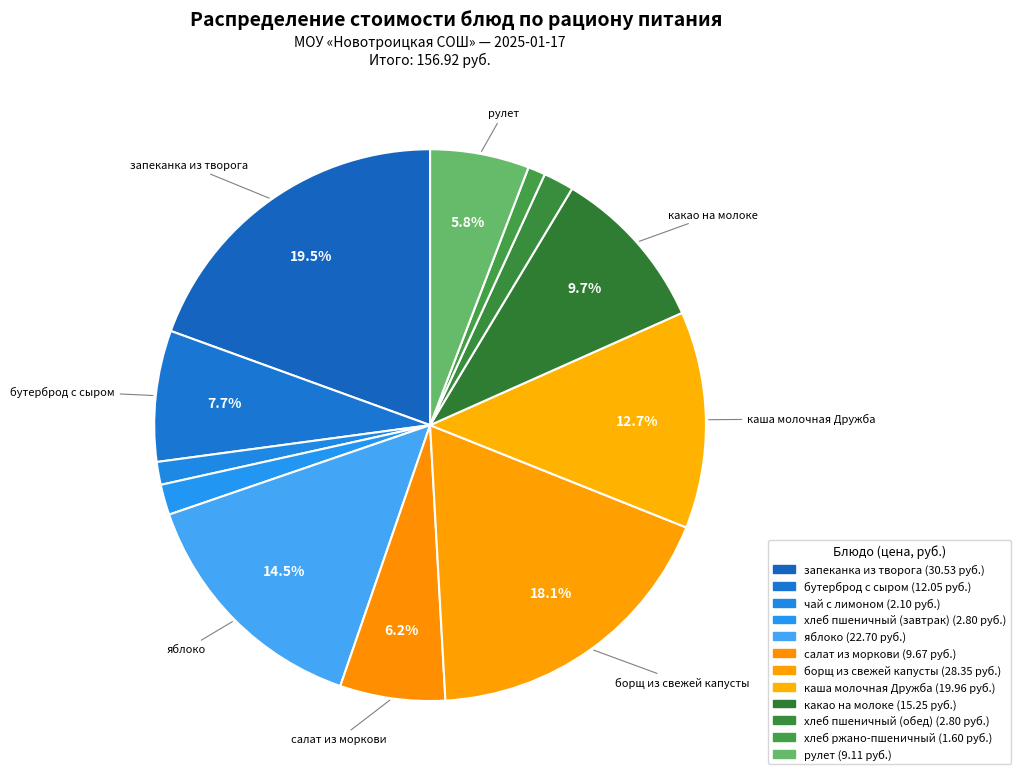

How many slices are in this pie chart?

12